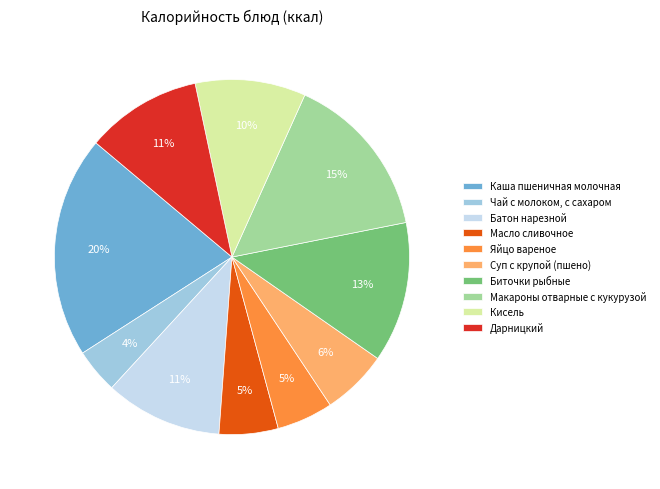

Is Чай с молоком, с сахаром the majority of the pie?

No